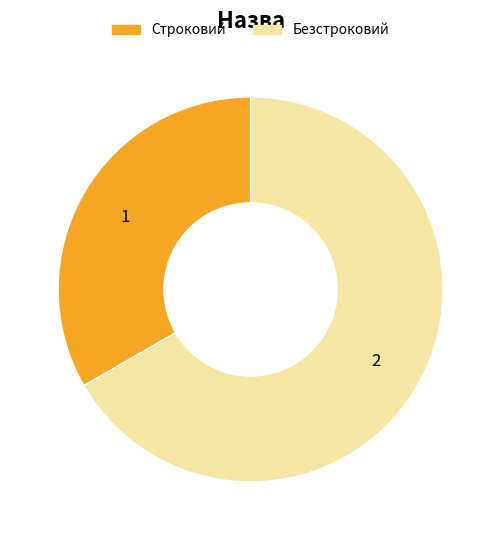

True or false: Безстроковий accounts for 67% of the total.

True